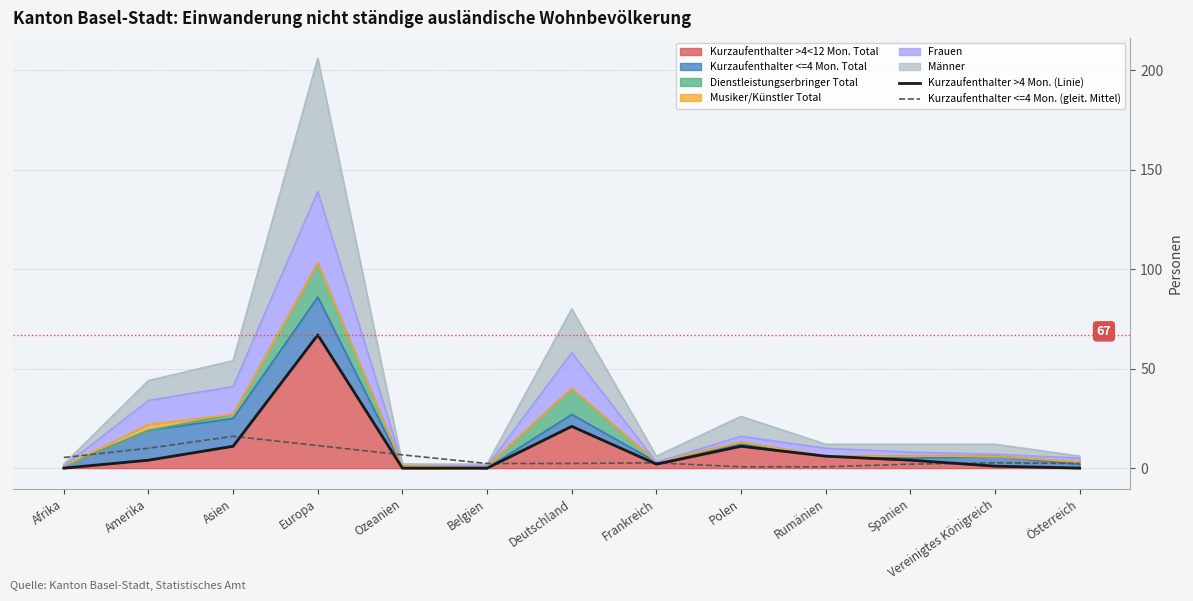

What is the difference between the maximum and minimum values in the Kurzaufenthalter >4 Mon. (Linie) series?

67.0